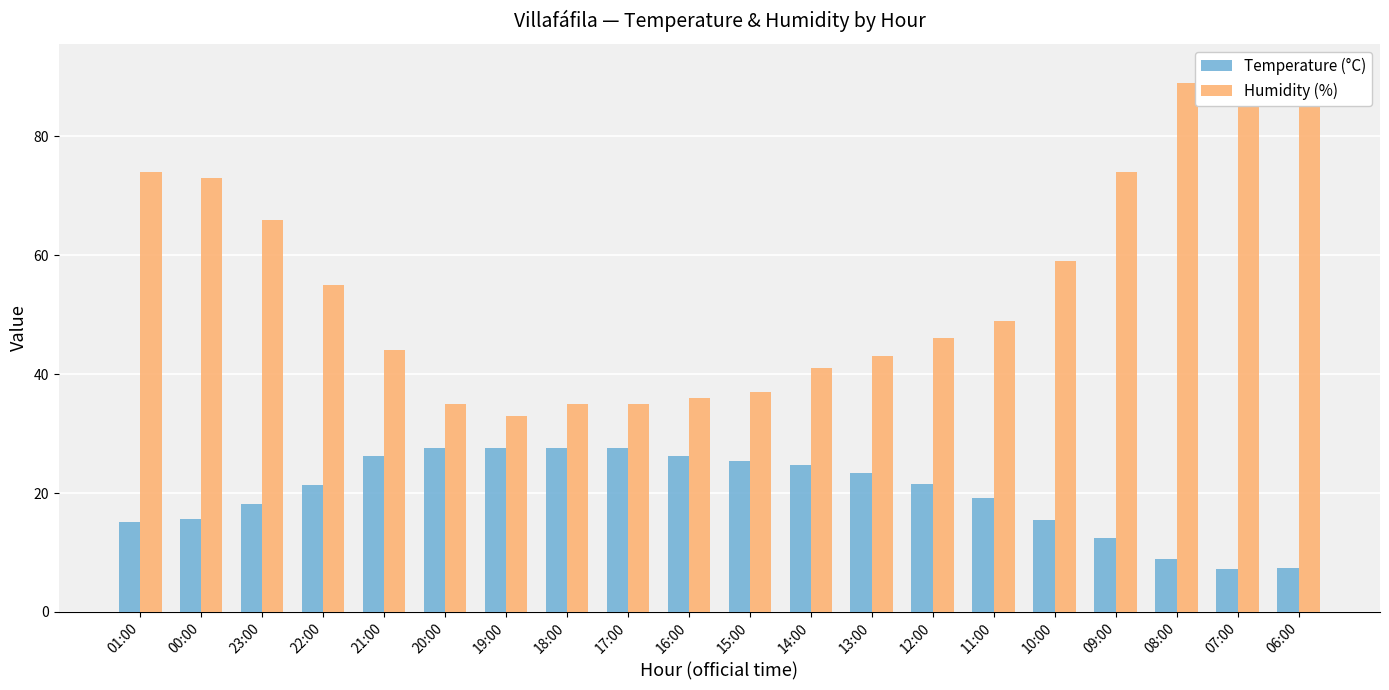

Reading right to left, what are all the values shown in this chart?

Temperature (°C): 06:00=7.4	07:00=7.3	08:00=8.9	09:00=12.4	10:00=15.4	11:00=19.1	12:00=21.5	13:00=23.4	14:00=24.8	15:00=25.4	16:00=26.3	17:00=27.5	18:00=27.5	19:00=27.5	20:00=27.5	21:00=26.2	22:00=21.4	23:00=18.2	00:00=15.7	01:00=15.2
Humidity (%): 06:00=90.0	07:00=91.0	08:00=89.0	09:00=74.0	10:00=59.0	11:00=49.0	12:00=46.0	13:00=43.0	14:00=41.0	15:00=37.0	16:00=36.0	17:00=35.0	18:00=35.0	19:00=33.0	20:00=35.0	21:00=44.0	22:00=55.0	23:00=66.0	00:00=73.0	01:00=74.0